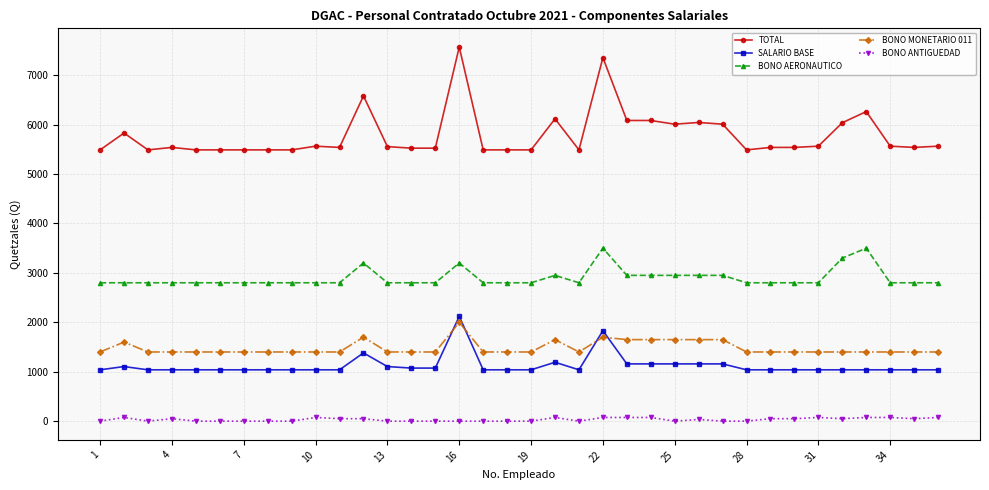

True or false: SALARIO BASE has more than 0 interior local peaks.

True